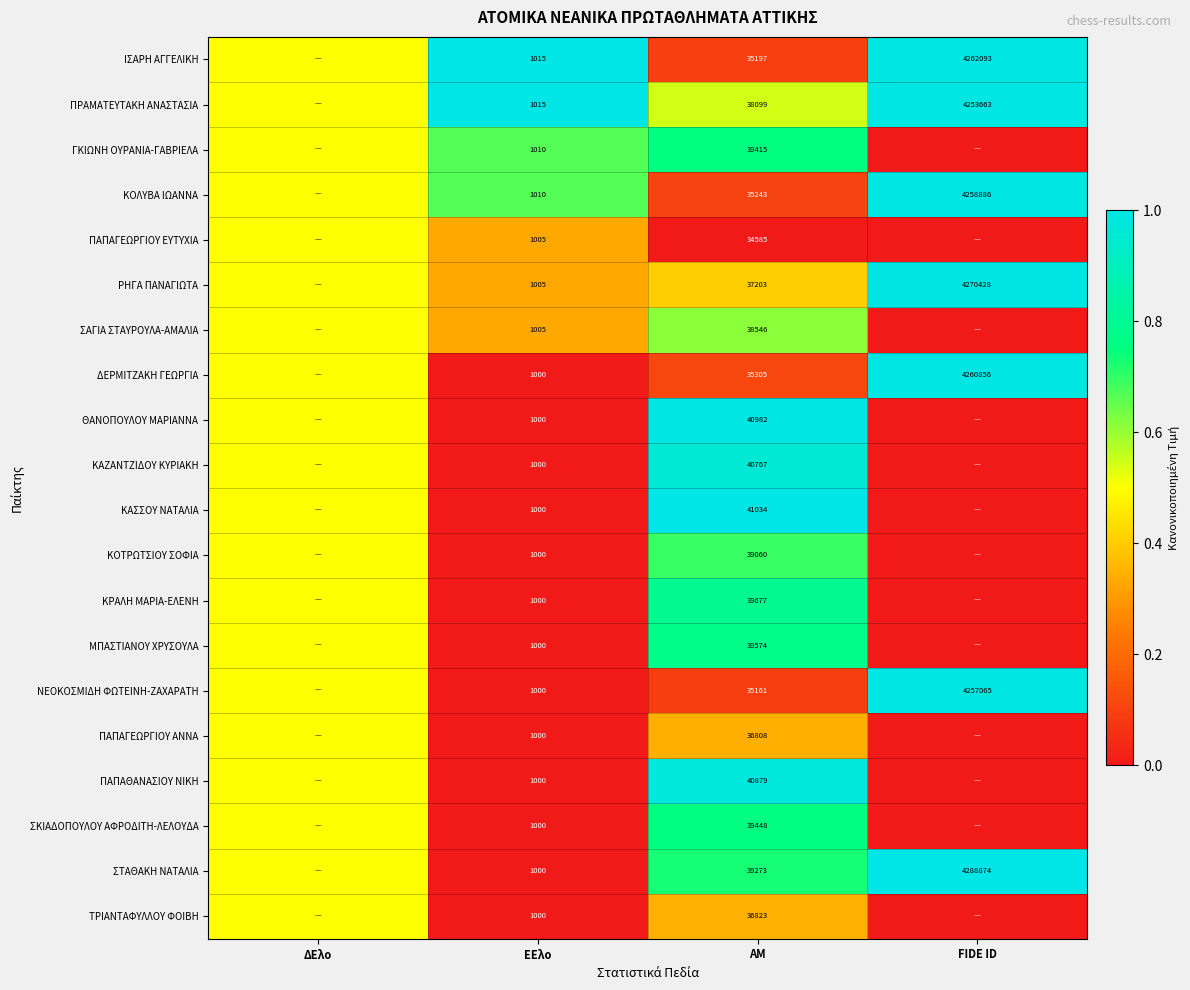

Is the value of ΚΟΤΡΩΤΣΙΟΥ ΣΟΦΙΑ at ΑΜ greater than the value of ΝΕΟΚΟΣΜΙΔΗ ΦΩΤΕΙΝΗ-ΖΑΧΑΡΑΤΗ at FIDE ID?

No